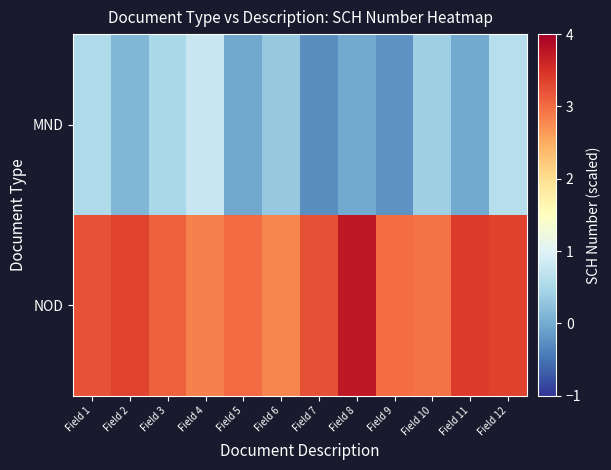

At which category is the sum across all series the highest?

Field 12